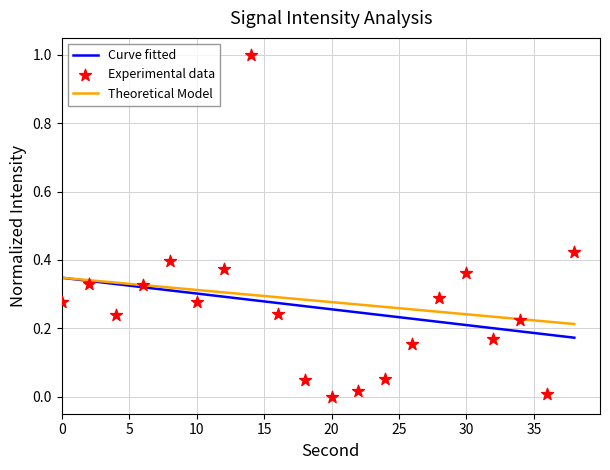

Which series has the largest Y range (max minus min)?

Experimental data